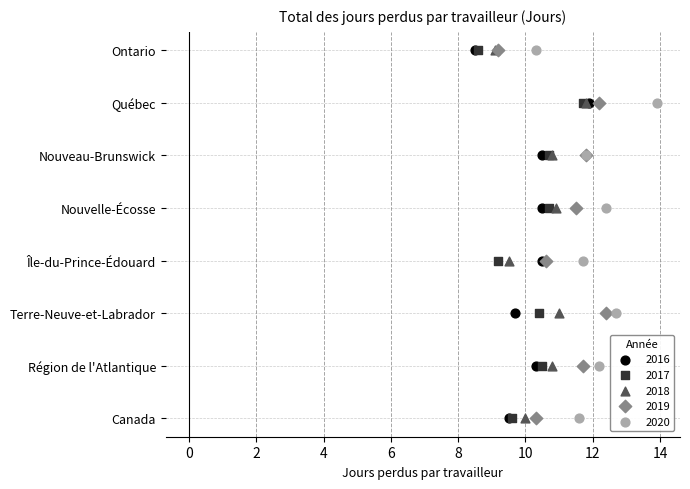

What are all the series names shown in the legend?

2016, 2017, 2018, 2019, 2020